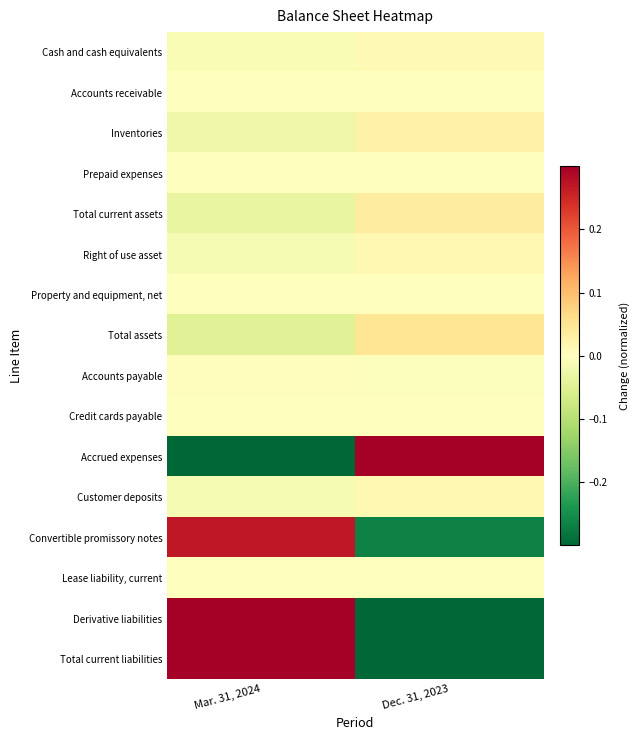

At Mar. 31, 2024, list the series in order from largest to smallest.

Derivative liabilities, Total current liabilities, Convertible promissory notes, Accounts payable, Lease liability, current, Prepaid expenses, Property and equipment, net, Accounts receivable, Credit cards payable, Cash and cash equivalents, Right of use asset, Customer deposits, Inventories, Total current assets, Total assets, Accrued expenses